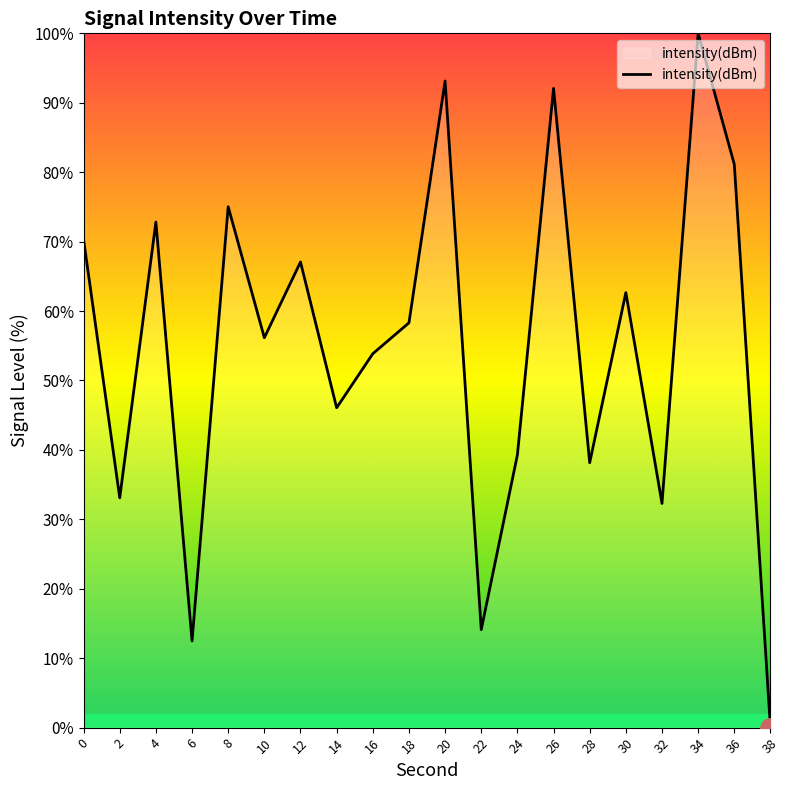

Rank the categories by value from highest to lowest.

34, 20, 26, 36, 8, 4, 0, 12, 30, 18, 10, 16, 14, 24, 28, 2, 32, 22, 6, 38